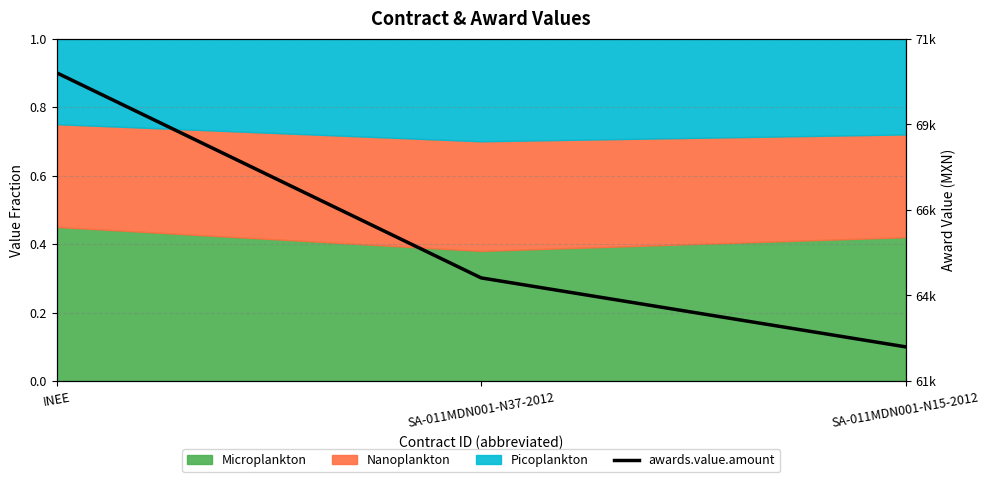

List the labels in order of value, largest first.

INEE, SA-011MDN001-N37-2012, SA-011MDN001-N15-2012